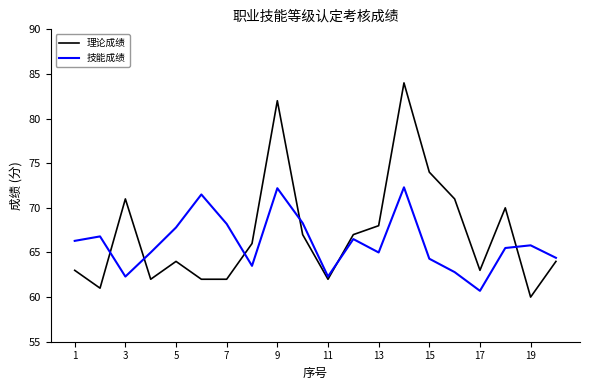

What is the greatest value displayed?

84.0